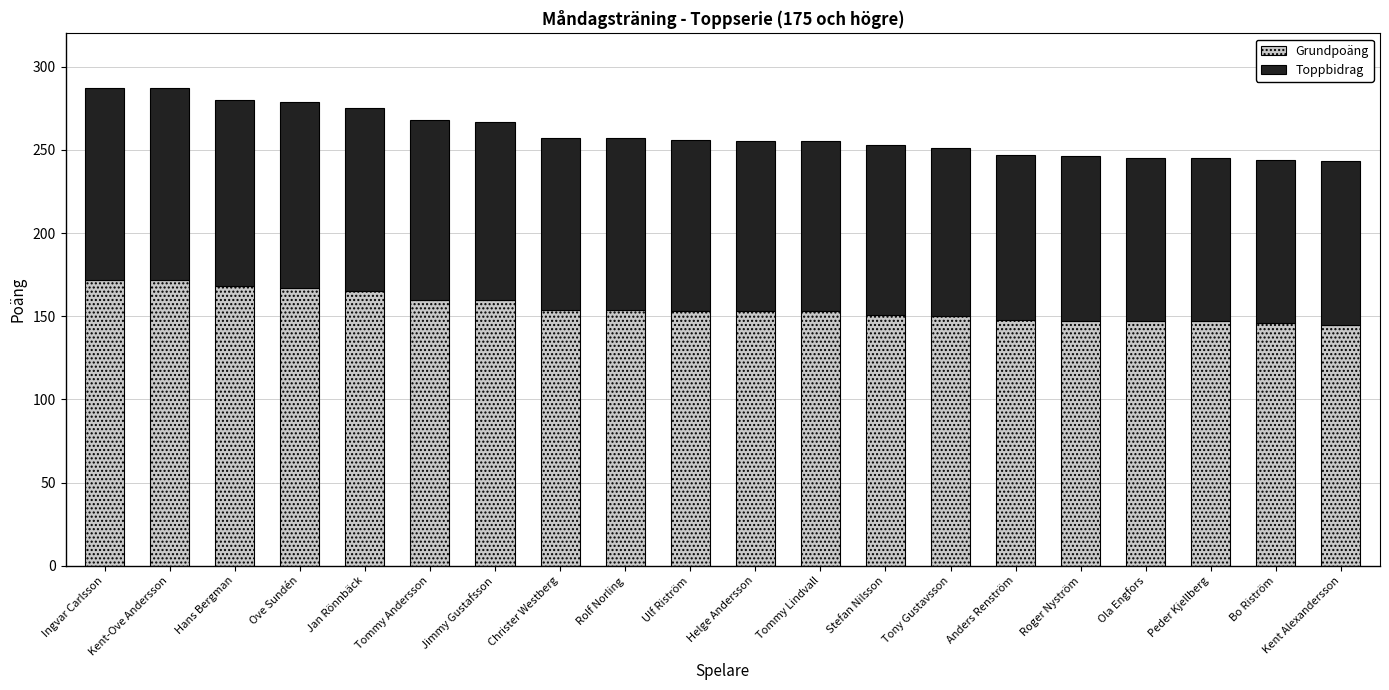

The Grundpoäng series shows 160 at Jimmy Gustafsson. True or false?

True